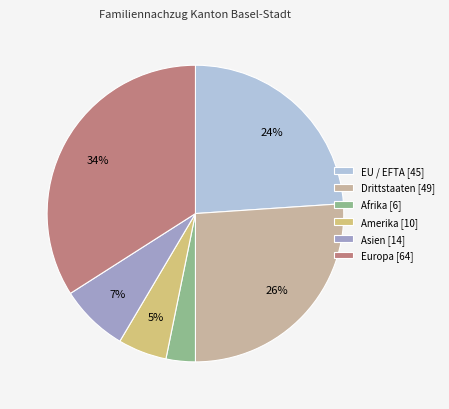

To the nearest percent, what is the difference between the largest and smallest slice percentages?

31%